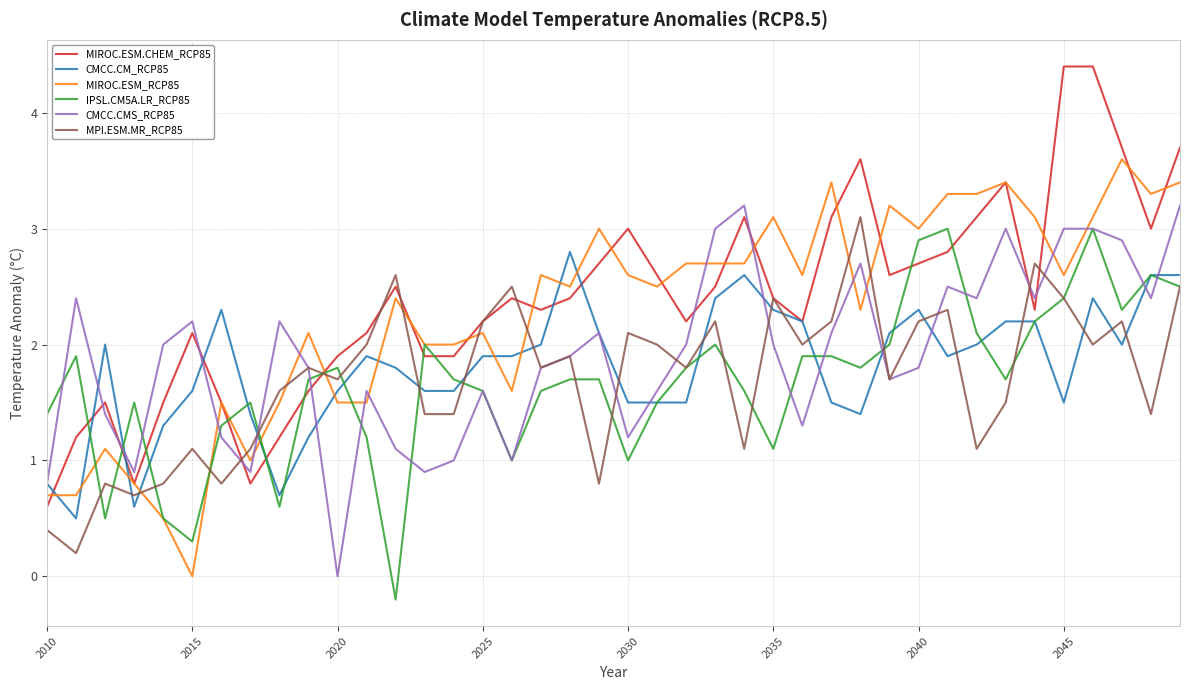

After their last crossing, which series has the higher values: MIROC.ESM_RCP85 or CMCC.CMS_RCP85?

MIROC.ESM_RCP85